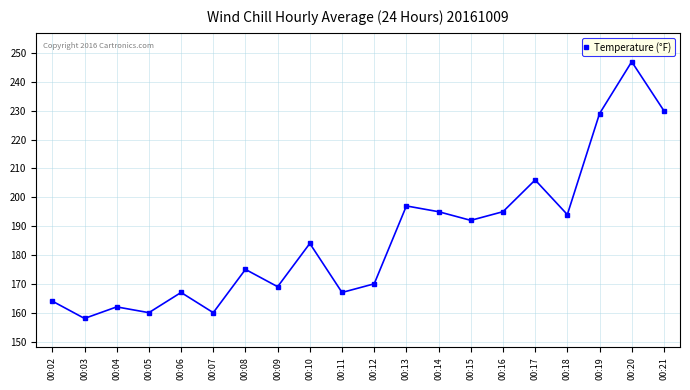

How many data points in Temperature (°F) are above 184?

9